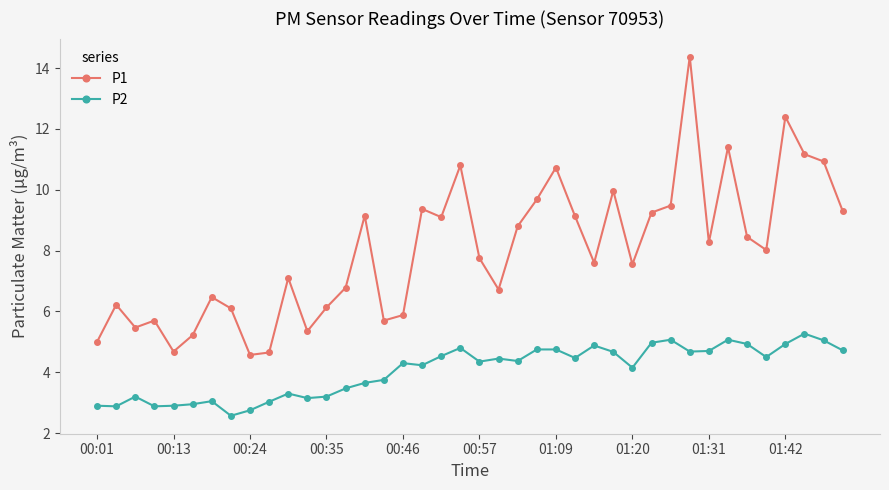

True or false: P1 has more than 2 interior local peaks.

True